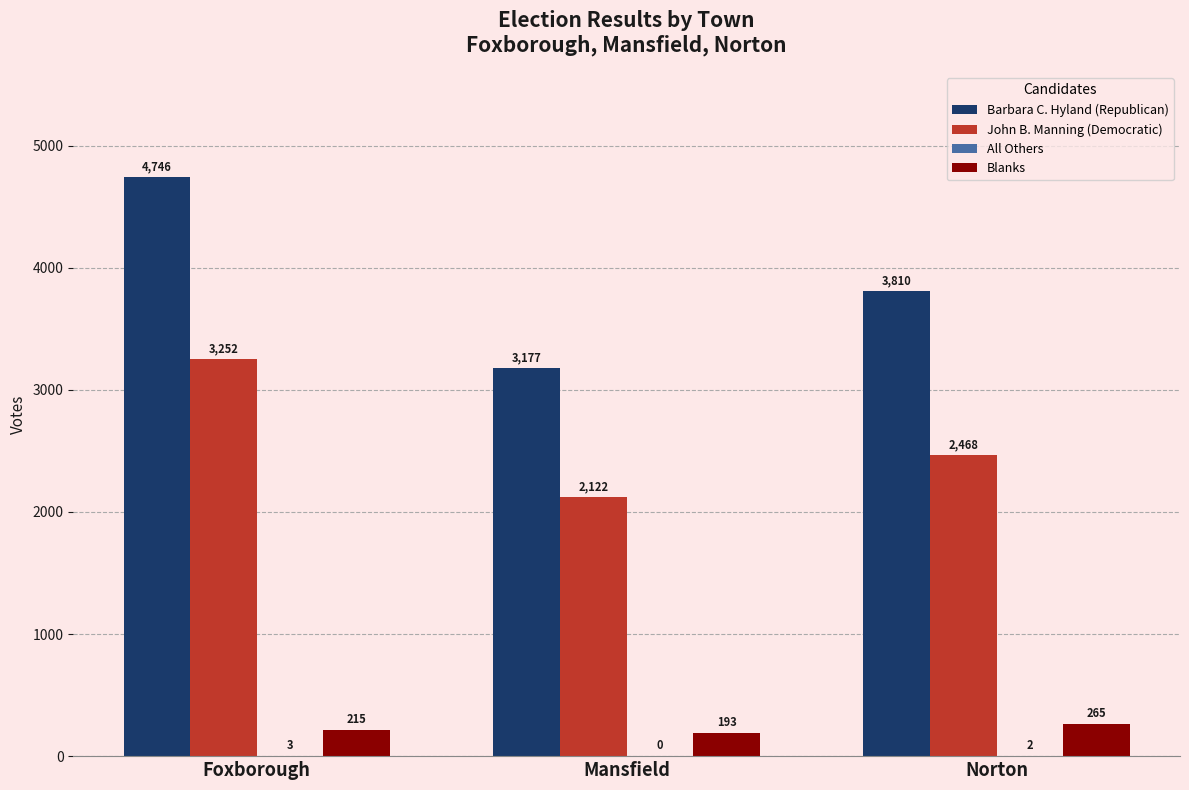

The John B. Manning (Democratic) series shows 3509 at Mansfield. True or false?

False